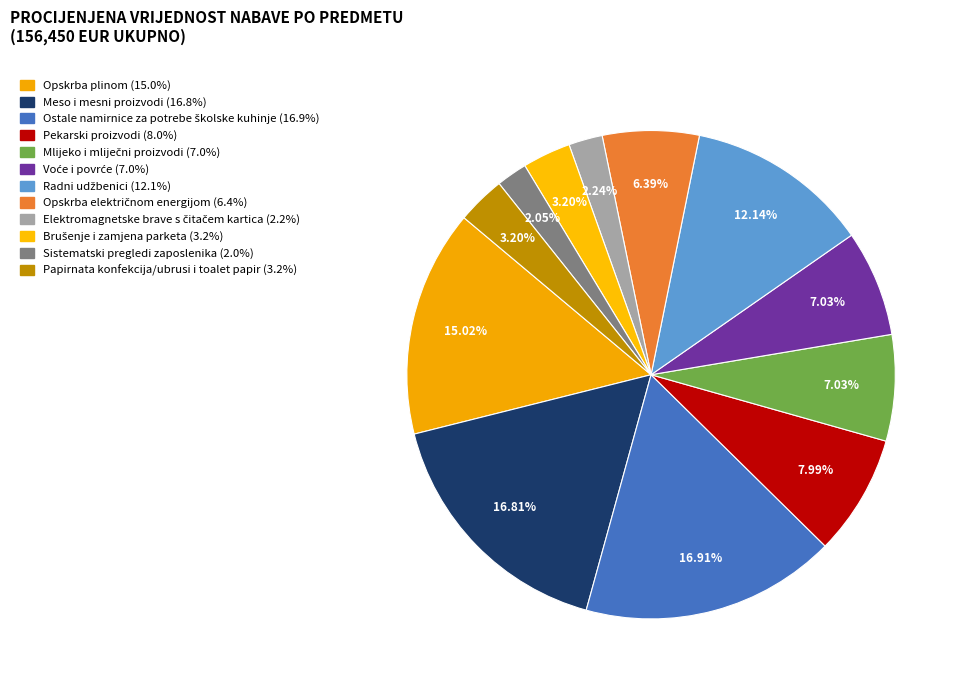

Which category has the biggest portion of the pie?

Ostale namirnice za potrebe školske kuhinje